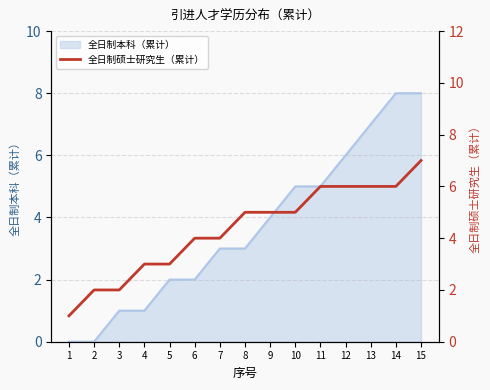

Which has a higher value, 10 or 3?

10